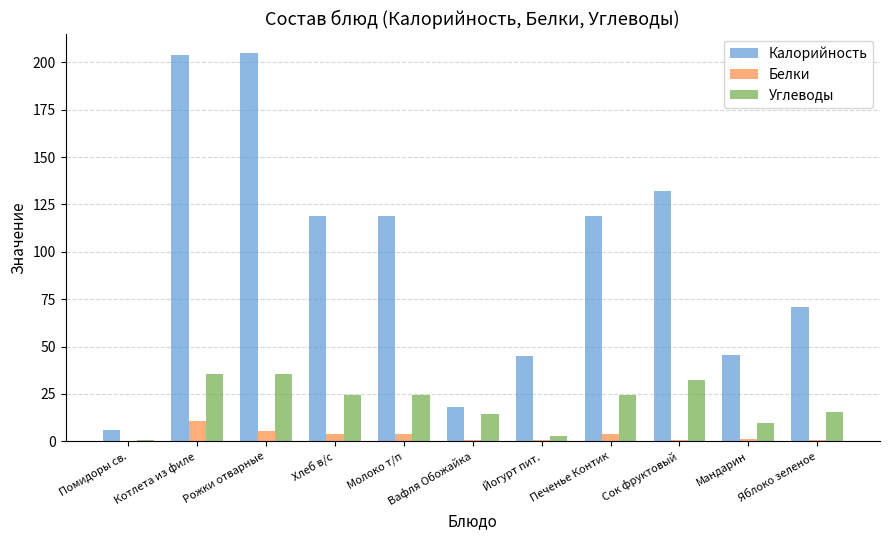

What is the sum of all Калорийность values?

1082.9